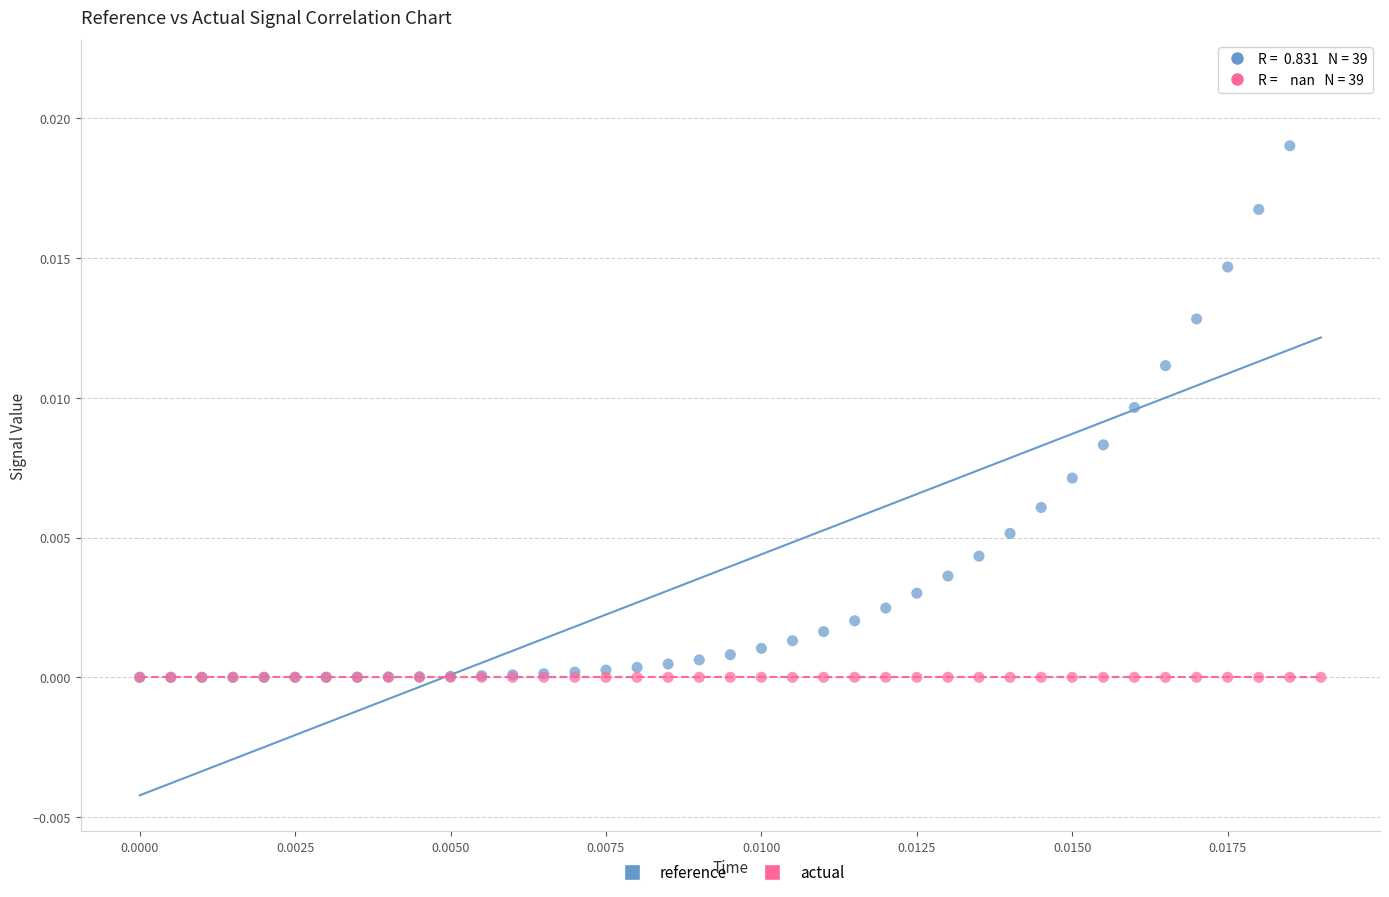

Which series reaches the maximum Y coordinate?

reference